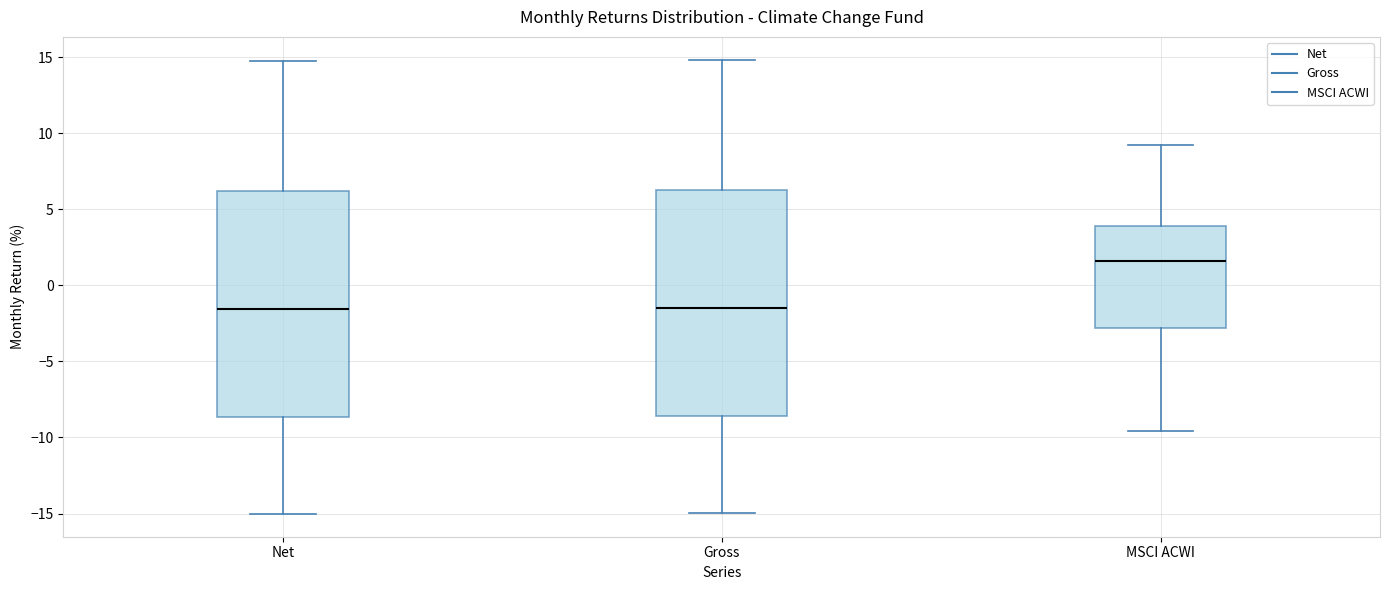

Reading left to right, read every box against the y-axis: the position of its median line, the range the box covers, and the ends of its whiskers. The values are not printed on the chart, so give them approximately, as read against the axis.

Net: median -1.5, box -8.5 to 6.0, whiskers -15.0 to 15.0
Gross: median -1.5, box -8.5 to 6.5, whiskers -15.0 to 15.0
MSCI ACWI: median 1.5, box -3.0 to 4.0, whiskers -9.5 to 9.0